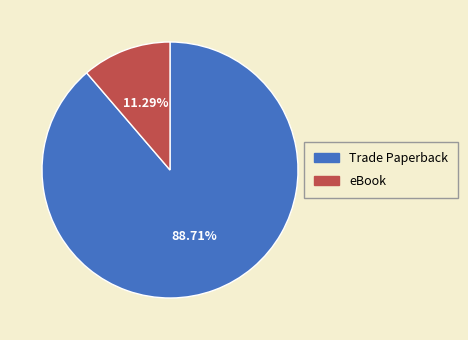

Which category accounts for the majority?

Trade Paperback